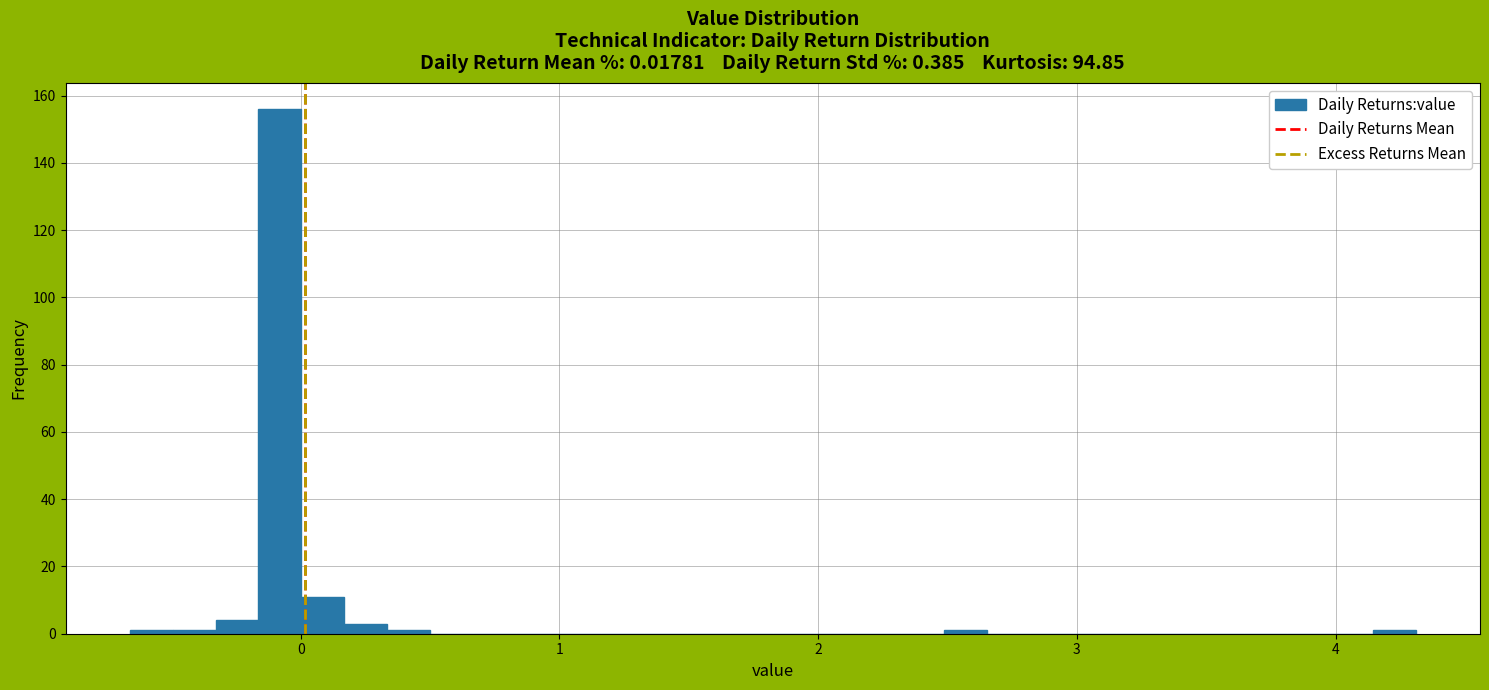

Around what value on the x-axis is the tallest bar? Give the approximate position of its centre, as read against the axis.

-0.1